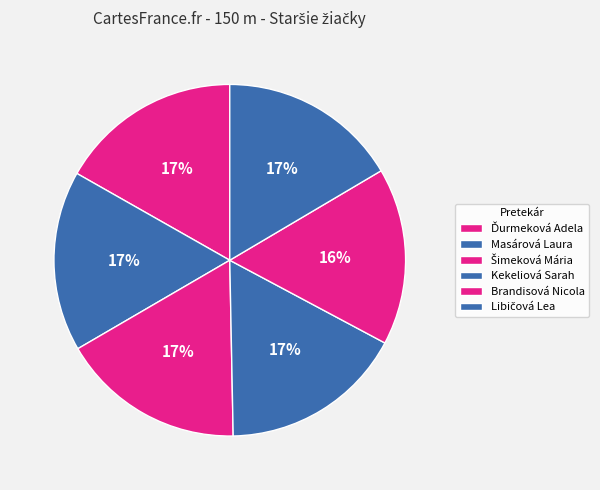

Which category has the smallest portion of the pie?

Brandisová Nicola